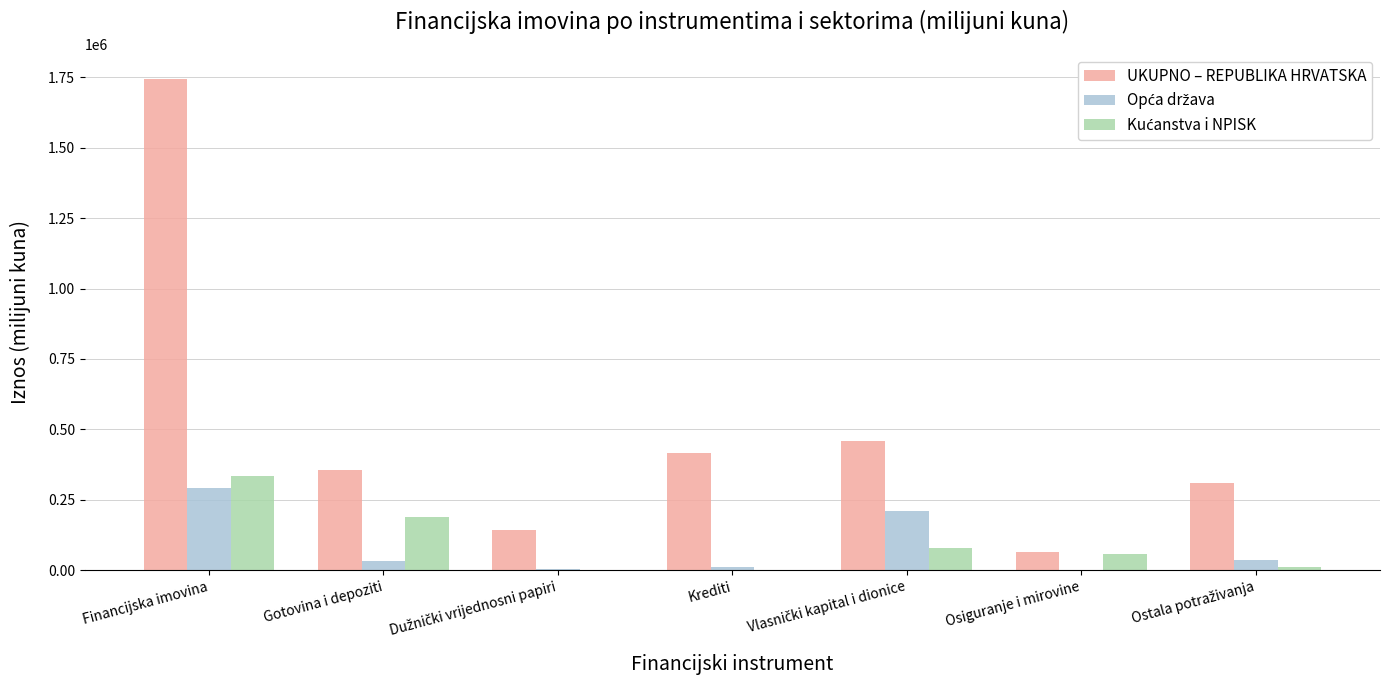

Which series has the largest total across all categories?

UKUPNO – REPUBLIKA HRVATSKA